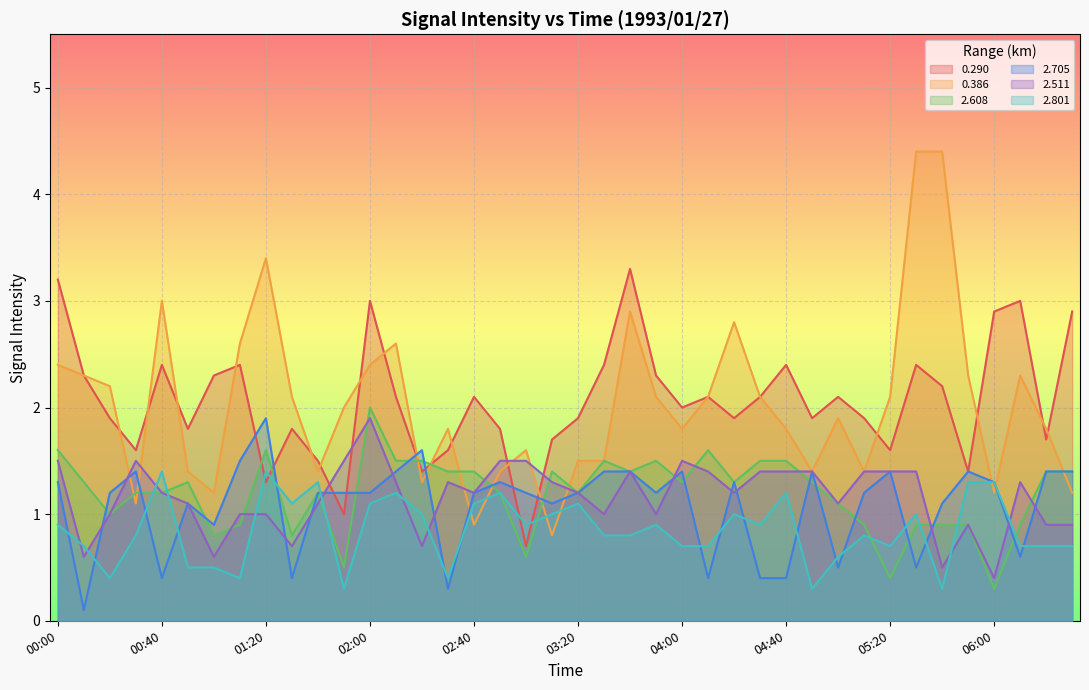

Reading left to right, transcribe all the data shown in this chart.

0.290: 00:00=3.2	00:10=2.3	00:20=1.9	00:30=1.6	00:40=2.4	00:50=1.8	01:00=2.3	01:10=2.4	01:20=1.3	01:30=1.8	01:40=1.5	01:50=1.0	02:00=3.0	02:10=2.1	02:20=1.4	02:30=1.6	02:40=2.1	02:50=1.8	03:00=0.7	03:10=1.7	03:20=1.9	03:30=2.4	03:40=3.3	03:50=2.3	04:00=2.0	04:10=2.1	04:20=1.9	04:30=2.1	04:40=2.4	04:50=1.9	05:00=2.1	05:10=1.9	05:20=1.6	05:30=2.4	05:40=2.2	05:50=1.4	06:00=2.9	06:10=3.0	06:20=1.7	06:30=2.9
0.386: 00:00=2.4	00:10=2.3	00:20=2.2	00:30=1.1	00:40=3.0	00:50=1.4	01:00=1.2	01:10=2.6	01:20=3.4	01:30=2.1	01:40=1.4	01:50=2.0	02:00=2.4	02:10=2.6	02:20=1.3	02:30=1.8	02:40=0.9	02:50=1.4	03:00=1.6	03:10=0.8	03:20=1.5	03:30=1.5	03:40=2.9	03:50=2.1	04:00=1.8	04:10=2.1	04:20=2.8	04:30=2.1	04:40=1.8	04:50=1.4	05:00=1.9	05:10=1.4	05:20=2.1	05:30=4.4	05:40=4.4	05:50=2.3	06:00=1.2	06:10=2.3	06:20=1.8	06:30=1.2
2.608: 00:00=1.6	00:10=1.3	00:20=1.0	00:30=1.2	00:40=1.2	00:50=1.3	01:00=0.8	01:10=0.9	01:20=1.6	01:30=0.8	01:40=1.2	01:50=0.5	02:00=2.0	02:10=1.5	02:20=1.5	02:30=1.4	02:40=1.4	02:50=1.2	03:00=0.6	03:10=1.4	03:20=1.2	03:30=1.5	03:40=1.4	03:50=1.5	04:00=1.3	04:10=1.6	04:20=1.3	04:30=1.5	04:40=1.5	04:50=1.3	05:00=1.1	05:10=0.9	05:20=0.4	05:30=0.9	05:40=0.9	05:50=0.9	06:00=0.3	06:10=0.9	06:20=1.4	06:30=1.4
2.705: 00:00=1.3	00:10=0.1	00:20=1.2	00:30=1.4	00:40=0.4	00:50=1.1	01:00=0.9	01:10=1.5	01:20=1.9	01:30=0.4	01:40=1.2	01:50=1.2	02:00=1.2	02:10=1.4	02:20=1.6	02:30=0.3	02:40=1.2	02:50=1.3	03:00=1.2	03:10=1.1	03:20=1.2	03:30=1.4	03:40=1.4	03:50=1.2	04:00=1.4	04:10=0.4	04:20=1.3	04:30=0.4	04:40=0.4	04:50=1.4	05:00=0.5	05:10=1.2	05:20=1.4	05:30=0.5	05:40=1.1	05:50=1.4	06:00=1.3	06:10=0.6	06:20=1.4	06:30=1.4
2.511: 00:00=1.5	00:10=0.6	00:20=1.0	00:30=1.5	00:40=1.2	00:50=1.1	01:00=0.6	01:10=1.0	01:20=1.0	01:30=0.7	01:40=1.1	01:50=1.5	02:00=1.9	02:10=1.3	02:20=0.7	02:30=1.3	02:40=1.2	02:50=1.5	03:00=1.5	03:10=1.3	03:20=1.2	03:30=1.0	03:40=1.4	03:50=1.0	04:00=1.5	04:10=1.4	04:20=1.2	04:30=1.4	04:40=1.4	04:50=1.4	05:00=1.1	05:10=1.4	05:20=1.4	05:30=1.4	05:40=0.5	05:50=0.9	06:00=0.4	06:10=1.3	06:20=0.9	06:30=0.9
2.801: 00:00=0.9	00:10=0.7	00:20=0.4	00:30=0.8	00:40=1.4	00:50=0.5	01:00=0.5	01:10=0.4	01:20=1.4	01:30=1.1	01:40=1.3	01:50=0.3	02:00=1.1	02:10=1.2	02:20=1.0	02:30=0.4	02:40=1.1	02:50=1.2	03:00=0.9	03:10=1.0	03:20=1.1	03:30=0.8	03:40=0.8	03:50=0.9	04:00=0.7	04:10=0.7	04:20=1.0	04:30=0.9	04:40=1.2	04:50=0.3	05:00=0.6	05:10=0.8	05:20=0.7	05:30=1.0	05:40=0.3	05:50=1.3	06:00=1.3	06:10=0.7	06:20=0.7	06:30=0.7